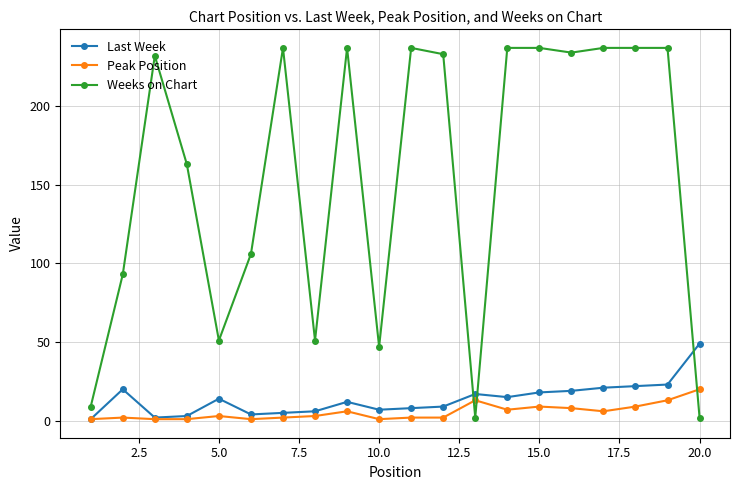

List the series in order of their peak value, highest first.

Weeks on Chart, Last Week, Peak Position